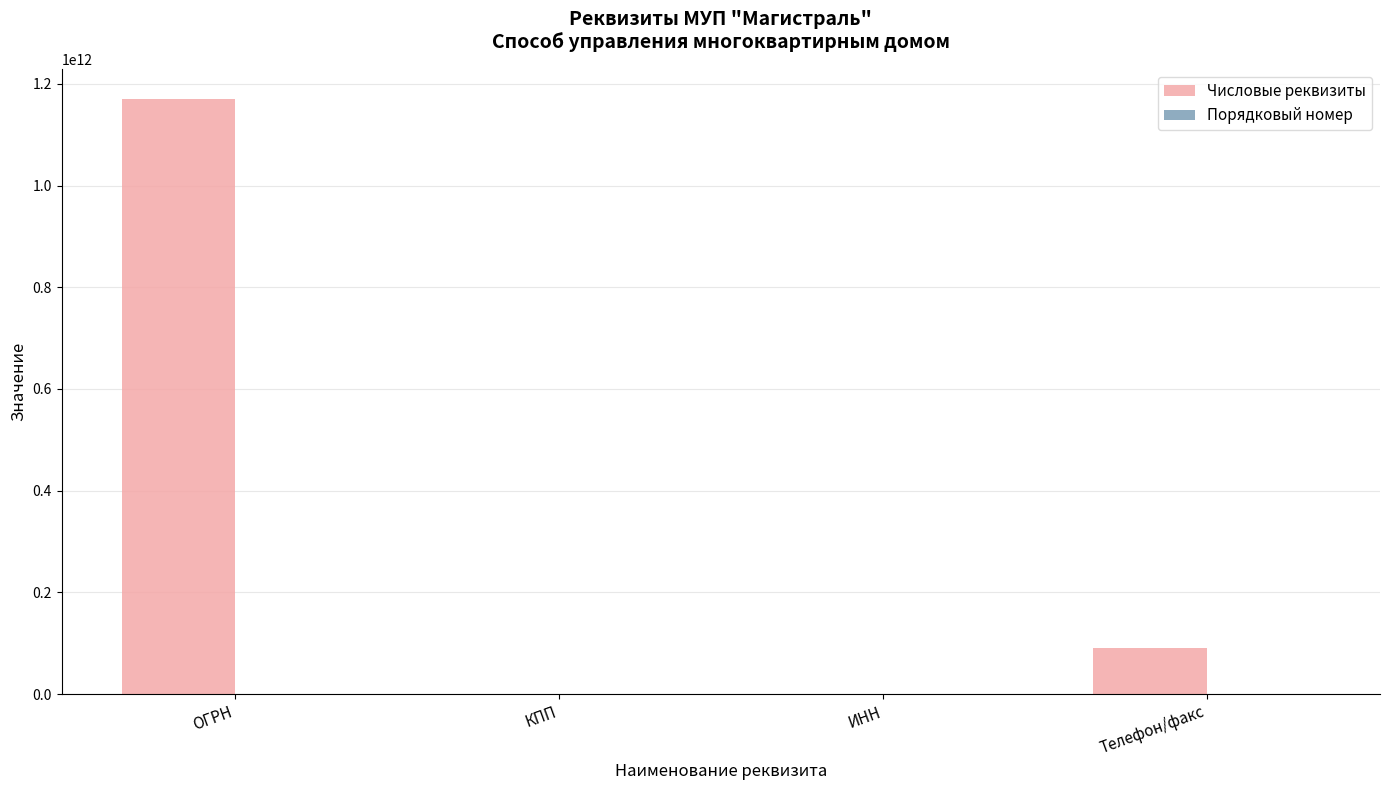

Which series has the largest total across all categories?

Числовые реквизиты